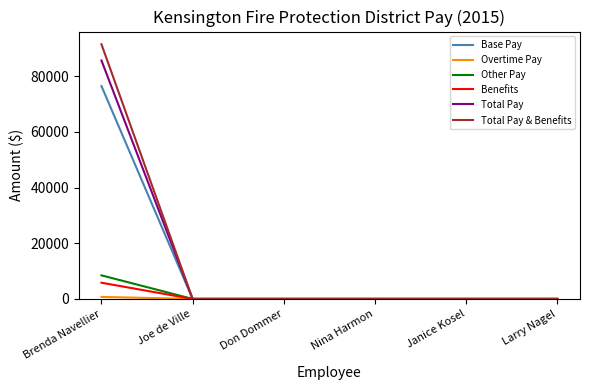

At which category does the chart reach its peak across all series?

Brenda Navellier